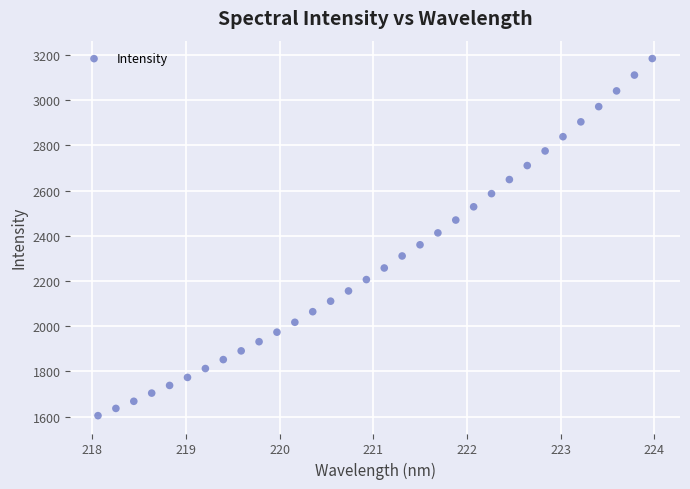

What is the range of Y values (max minus min)?

1579.9